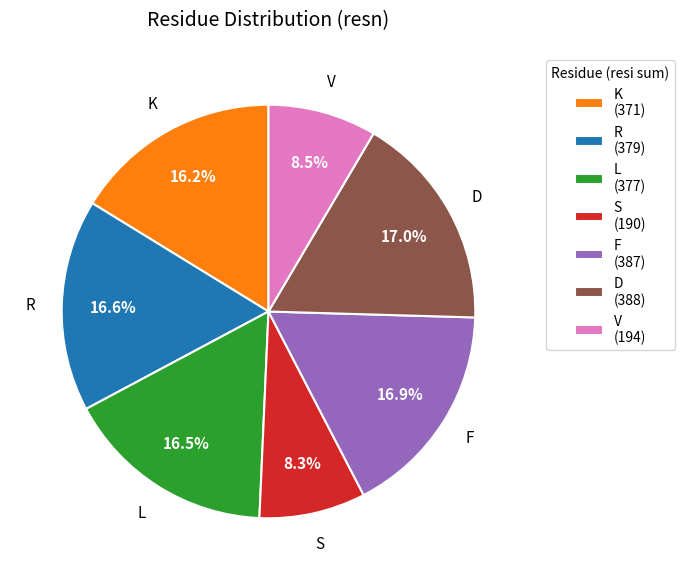

Is there a majority slice in this chart?

No